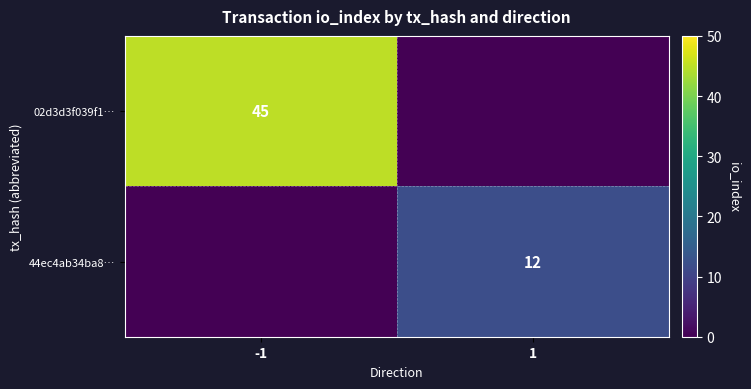

True or false: 44ec4ab34ba8… has a value of 12 at 1.

True